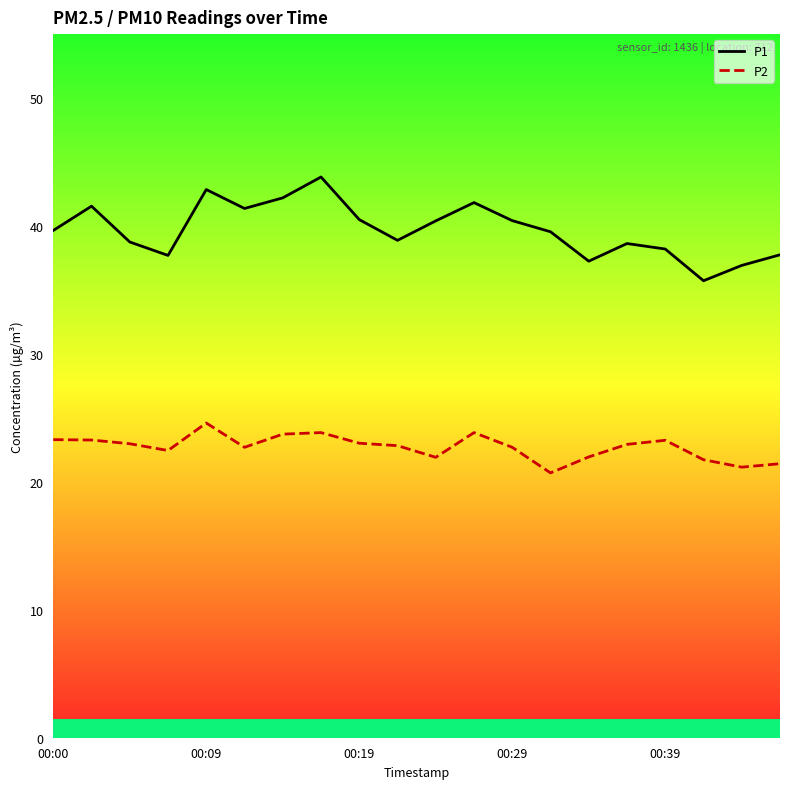

List the series in order of their overall mean, lowest first.

P2, P1